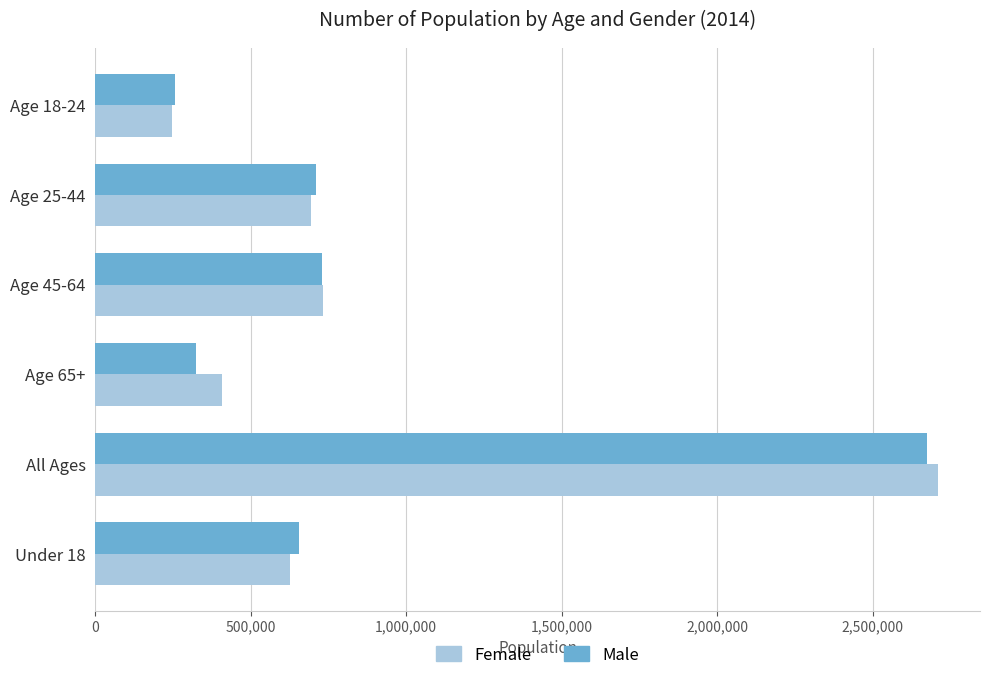

What is the highest value of the Female series?

2709307